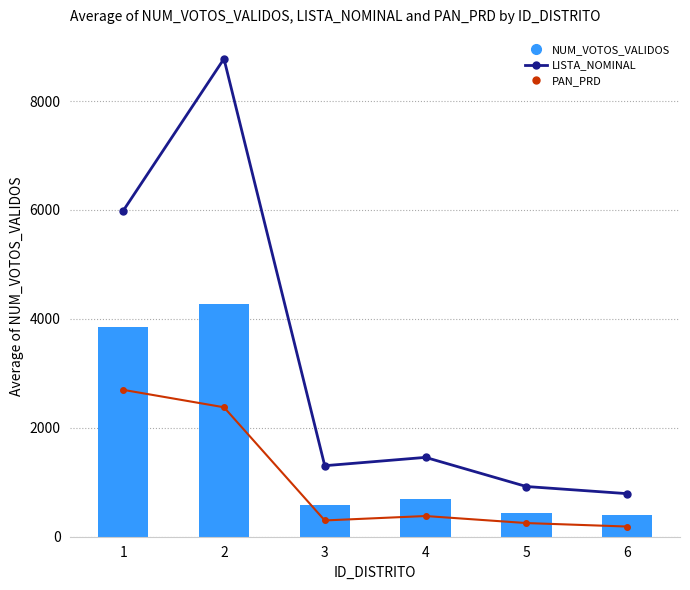

Are the bars horizontal?

No